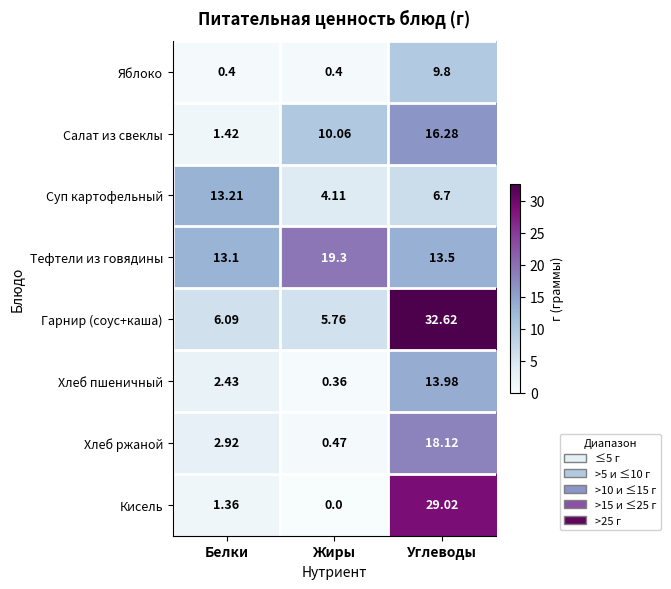

At which label is Салат из свеклы closest to 8?

Жиры